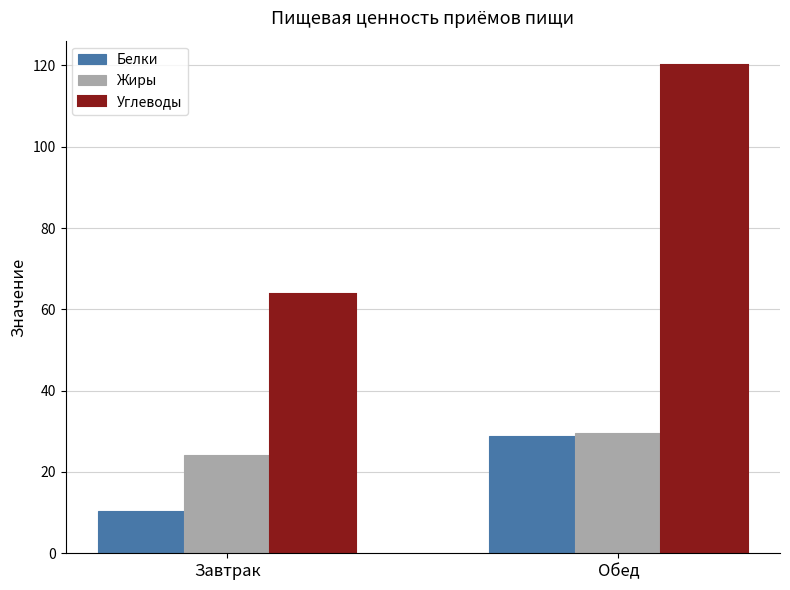

Which series has the largest range (max minus min)?

Углеводы